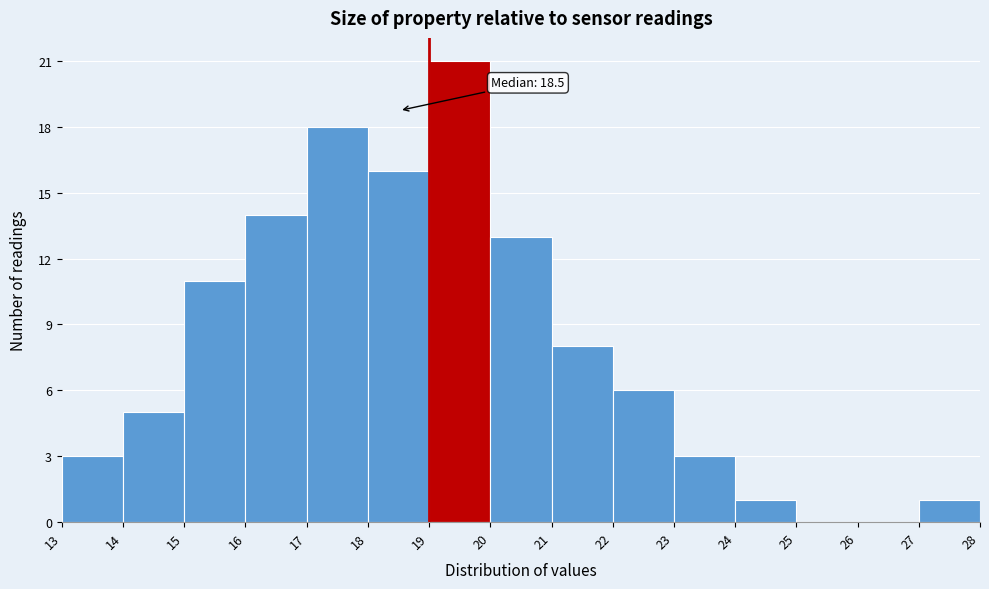

Which range on the x-axis has the tallest bar?

19 to 20